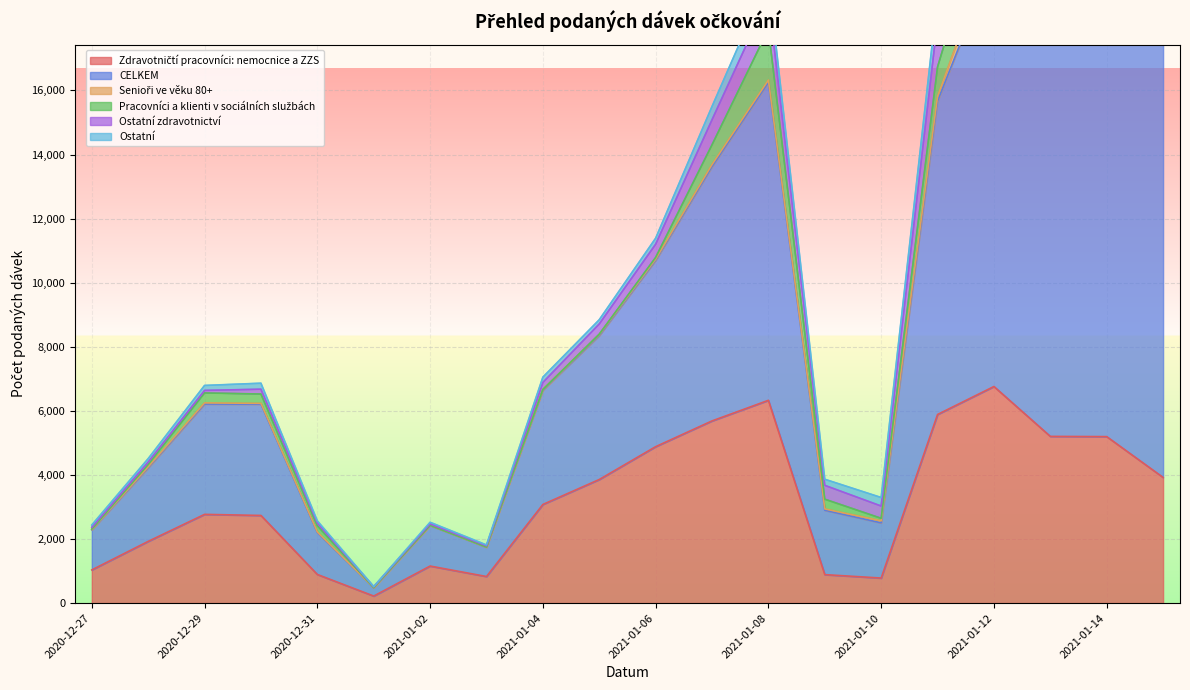

Reading left to right, transcribe all the data shown in this chart.

Zdravotničtí pracovníci: nemocnice a ZZS: 1035	1926	2769	2735	893	219	1156	829	3078	3857	4882	5686	6329	888	781	5887	6760	5203	5196	3922
CELKEM: 1251	2295	3444	3474	1306	260	1266	914	3566	4493	5813	7939	9924	2010	1723	9783	13350	13466	15157	13919
Senioři ve věku 80+: 12	30	36	25	20	1	5	3	20	31	38	63	74	42	64	146	554	480	573	782
Pracovníci a klienti v sociálních službách: 10	76	310	291	195	4	0	2	3	12	55	616	1588	303	78	917	1942	2869	4018	3844
Ostatní zdravotnictví: 54	73	79	151	85	26	45	40	219	319	413	782	1003	432	383	1454	1820	2297	2796	3033
Ostatní: 75	109	155	187	68	3	50	27	166	132	187	415	599	190	266	747	1001	1151	1156	974